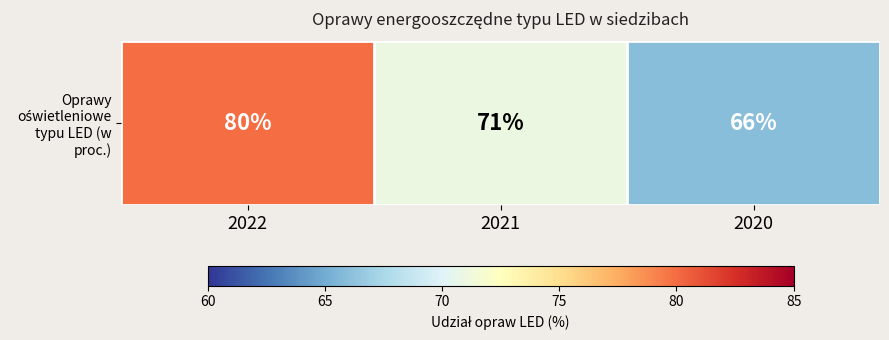

What is the minimum value shown in the chart?

66